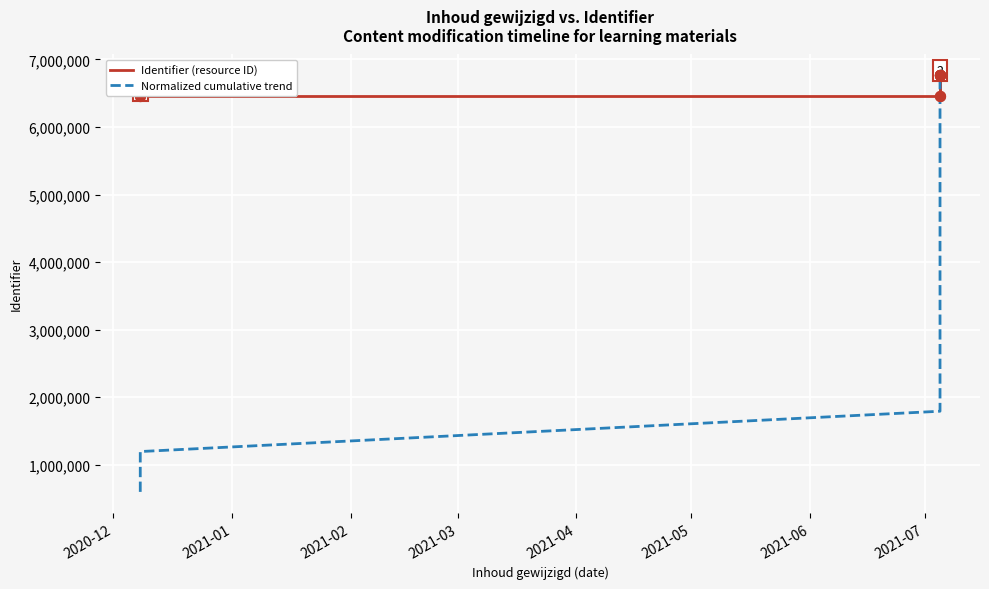

Is the value of Normalized cumulative trend at 2021-06 greater than the value of Identifier (resource ID) at 2021-01?

No